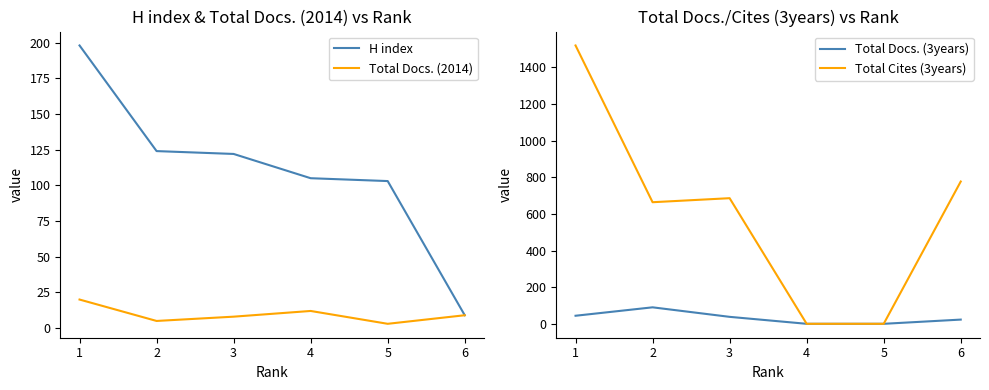

What is the minimum value for Total Docs. (2014)?

3